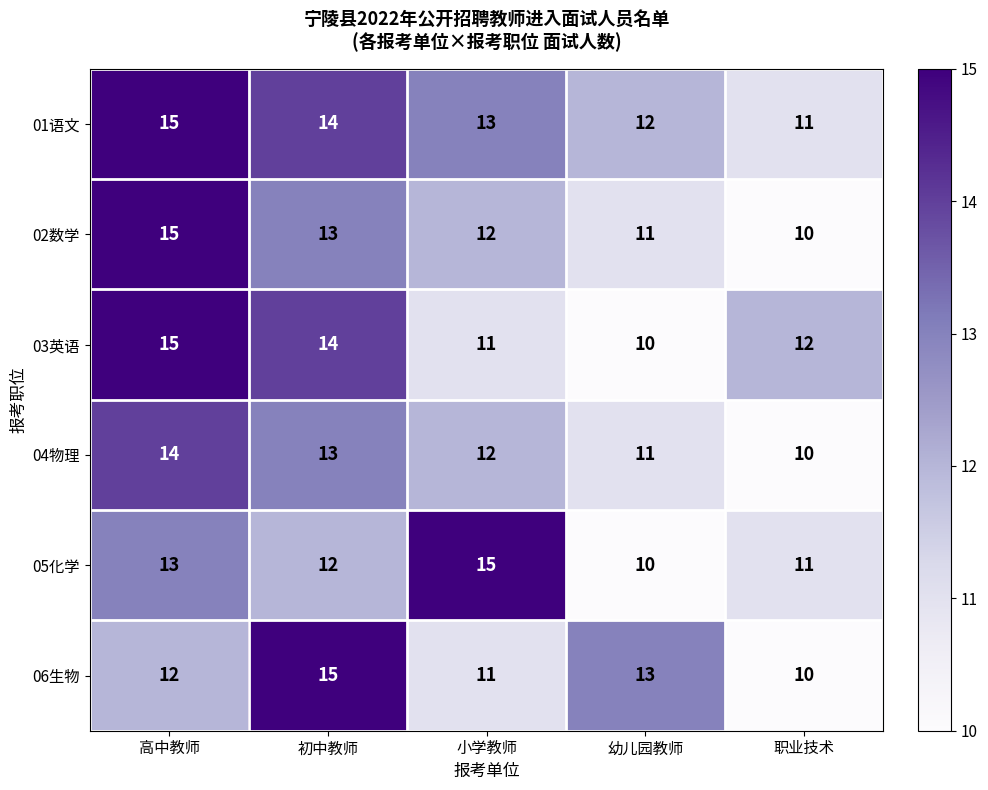

Where does the 03英语 series first go above 12?

高中教师